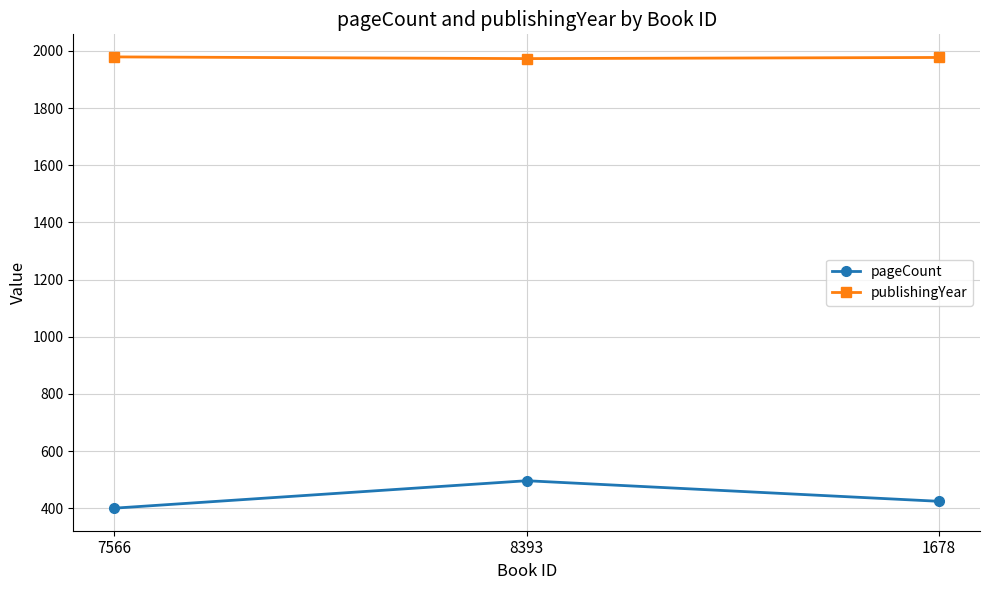

At which label does pageCount reach its peak?

8393